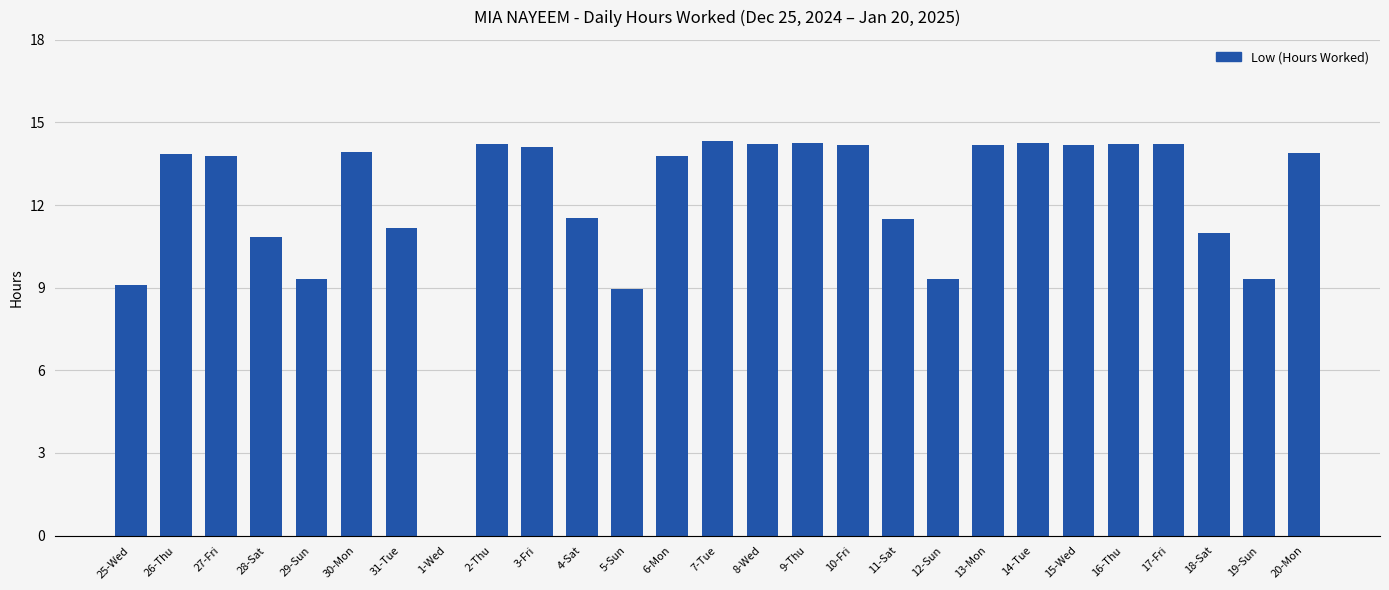

Count the number of values greater than 13.

16